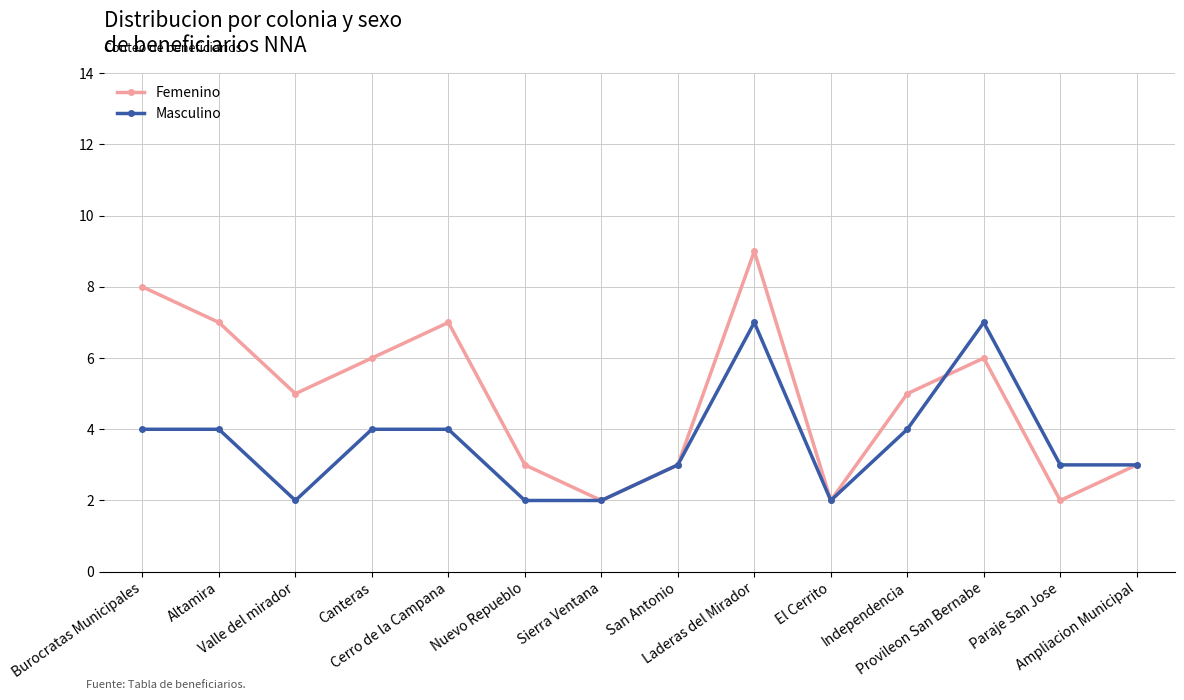

Reading left to right, what are all the values shown in this chart?

Femenino: 8	7	5	6	7	3	2	3	9	2	5	6	2	3
Masculino: 4	4	2	4	4	2	2	3	7	2	4	7	3	3